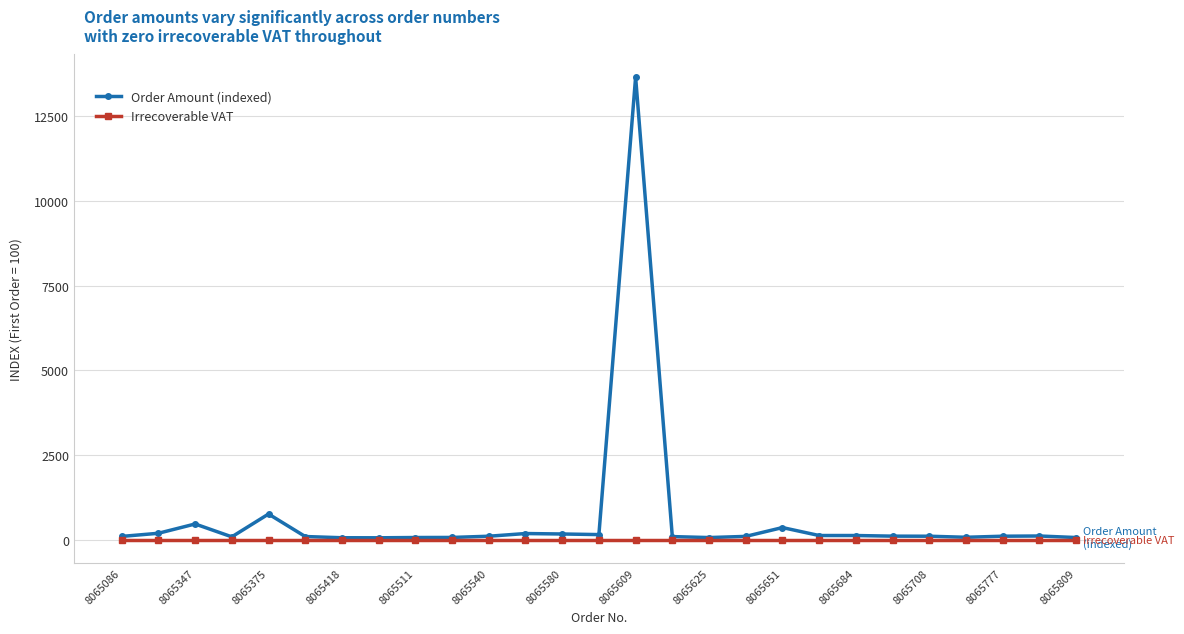

Which series has the largest total across all categories?

Order Amount (indexed)